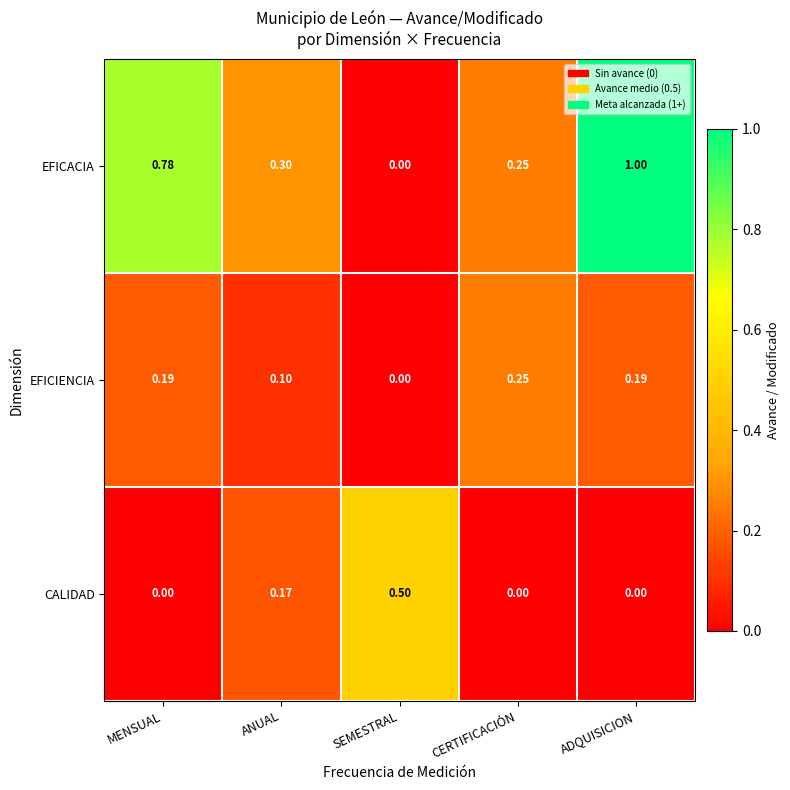

Which series changed the most between MENSUAL and ANUAL?

EFICACIA